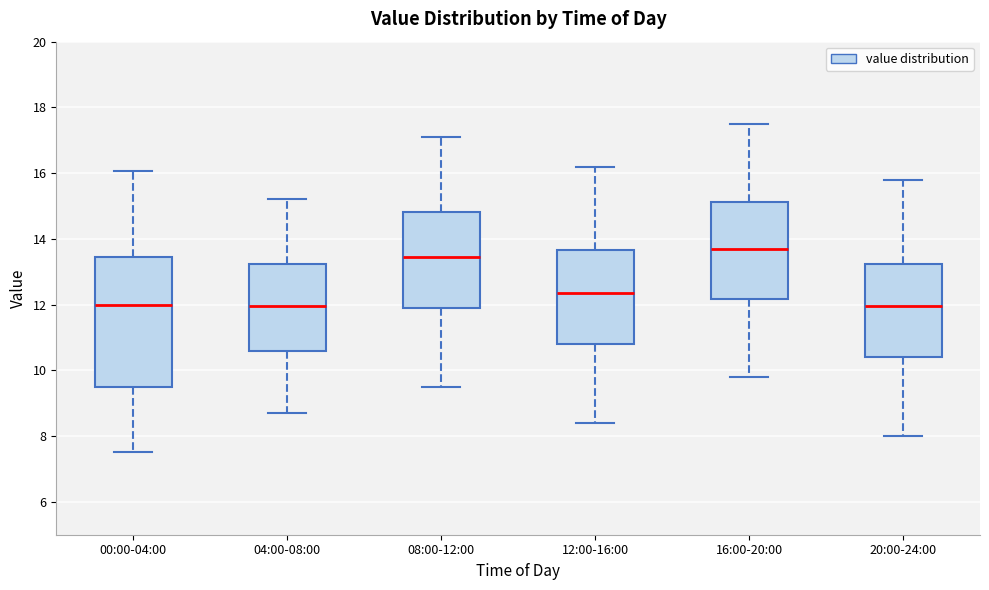

Reading left to right, transcribe this box plot: for each box, give where its median line is, the range the box spans, and where its two whiskers end, as read against the y-axis. The values are not printed on the chart, so give them approximately, as read against the axis.

00:00-04:00: median 12.0, box 9.6 to 13.4, whiskers 7.6 to 16.0
04:00-08:00: median 12.0, box 10.6 to 13.2, whiskers 8.8 to 15.2
08:00-12:00: median 13.4, box 12.0 to 14.8, whiskers 9.6 to 17.2
12:00-16:00: median 12.4, box 10.8 to 13.6, whiskers 8.4 to 16.2
16:00-20:00: median 13.8, box 12.2 to 15.2, whiskers 9.8 to 17.6
20:00-24:00: median 12.0, box 10.4 to 13.2, whiskers 8.0 to 15.8